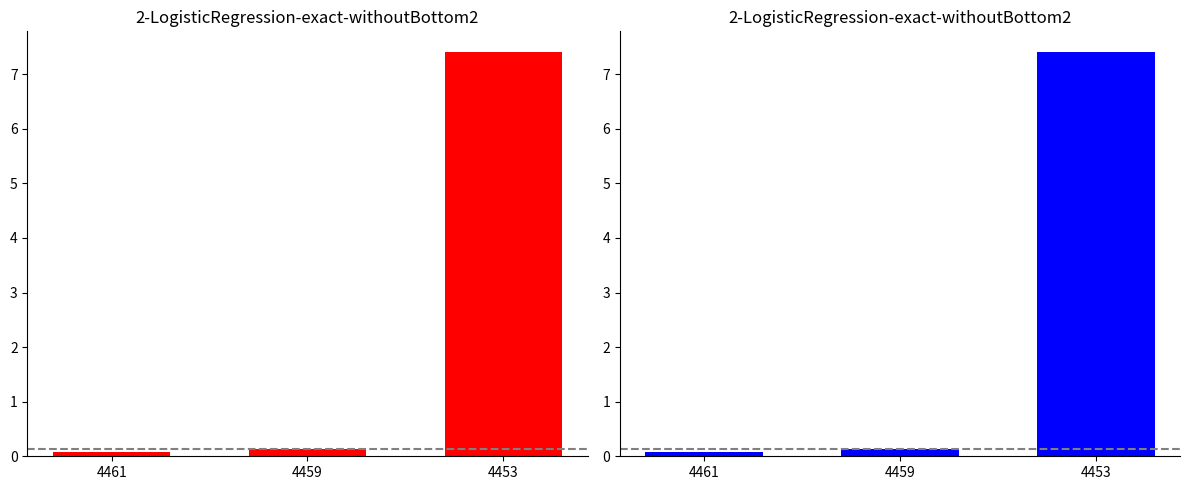

Between 4461 and 4453, which is larger?

4453